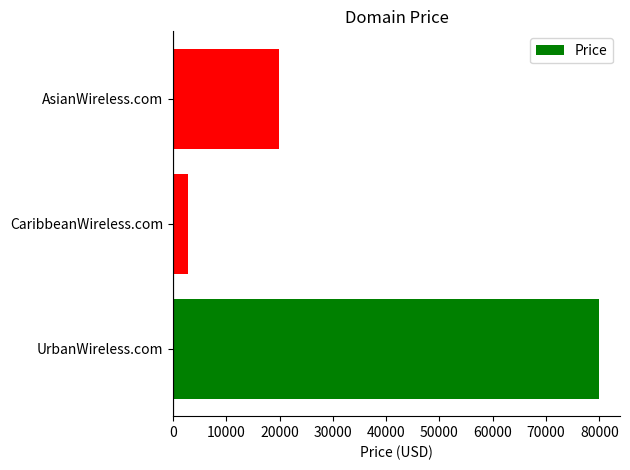

What is the ratio of the value at UrbanWireless.com to the value at AsianWireless.com?

4.0